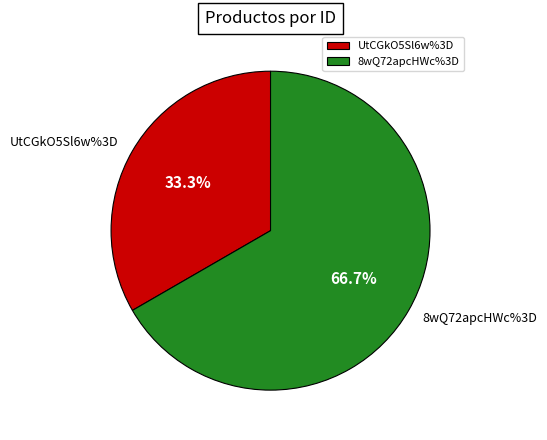

Is it true that 8wQ72apcHWc%3D is 53% of the pie?

False